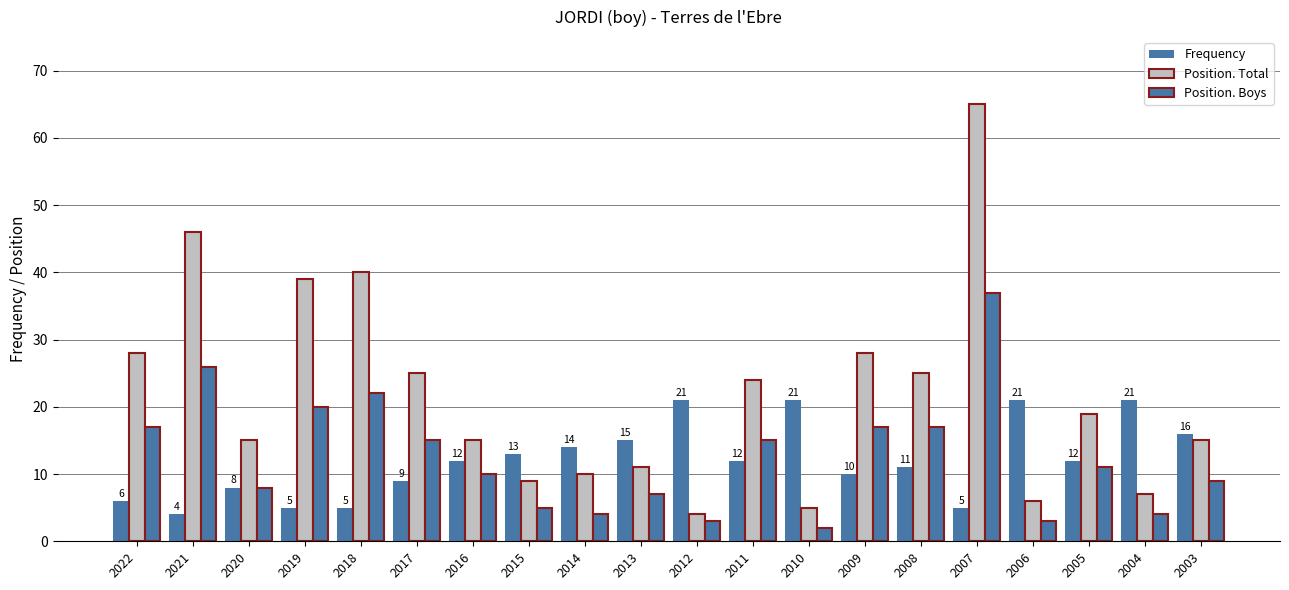

Reading right to left, transcribe all the data shown in this chart.

Frequency: 2003=16	2004=21	2005=12	2006=21	2007=5	2008=11	2009=10	2010=21	2011=12	2012=21	2013=15	2014=14	2015=13	2016=12	2017=9	2018=5	2019=5	2020=8	2021=4	2022=6
Position. Total: 2003=15	2004=7	2005=19	2006=6	2007=65	2008=25	2009=28	2010=5	2011=24	2012=4	2013=11	2014=10	2015=9	2016=15	2017=25	2018=40	2019=39	2020=15	2021=46	2022=28
Position. Boys: 2003=9	2004=4	2005=11	2006=3	2007=37	2008=17	2009=17	2010=2	2011=15	2012=3	2013=7	2014=4	2015=5	2016=10	2017=15	2018=22	2019=20	2020=8	2021=26	2022=17